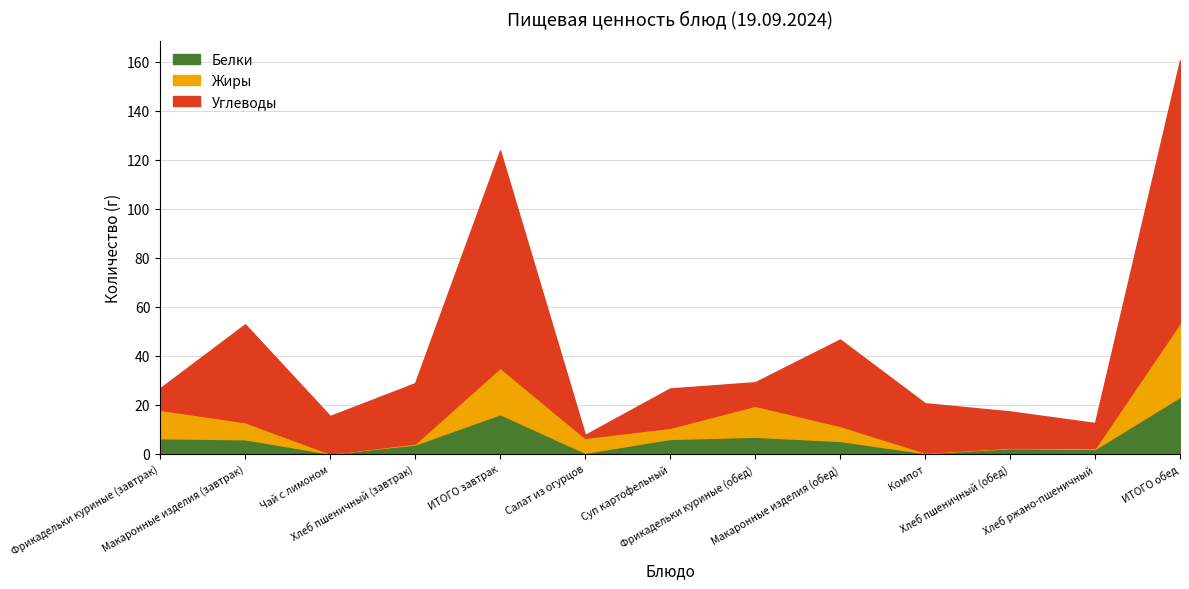

What is the sum of all Жиры values?

98.3